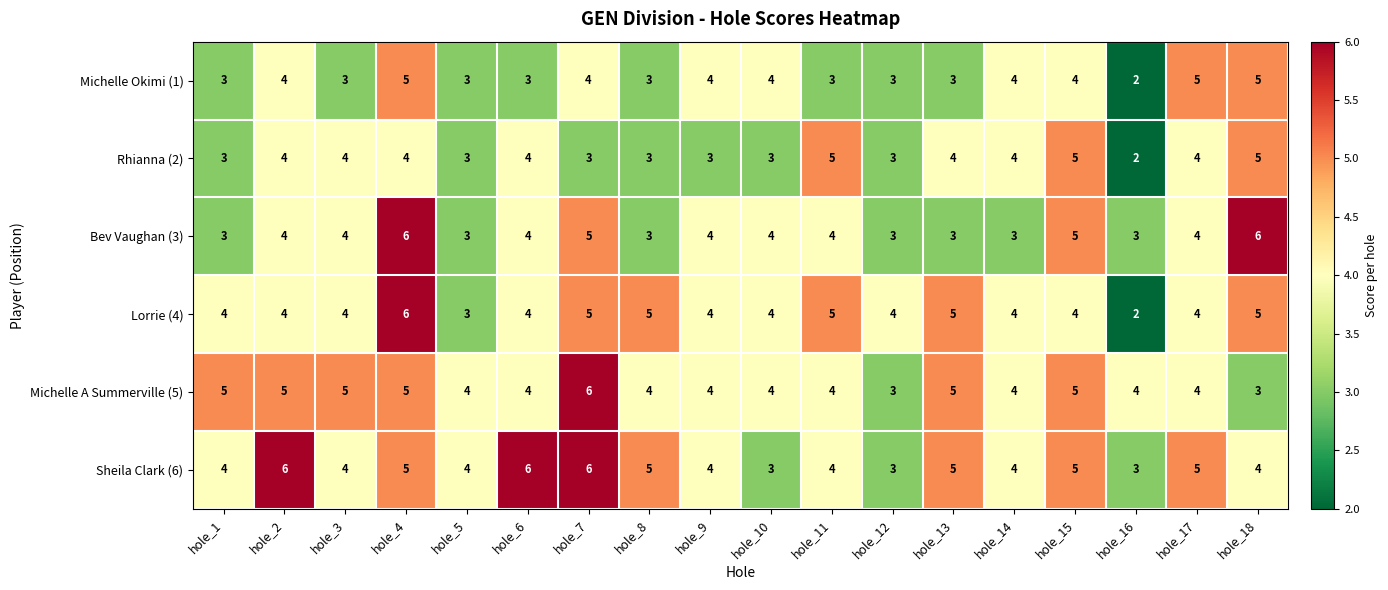

The Sheila Clark (6) series shows 4 at hole_11. True or false?

True